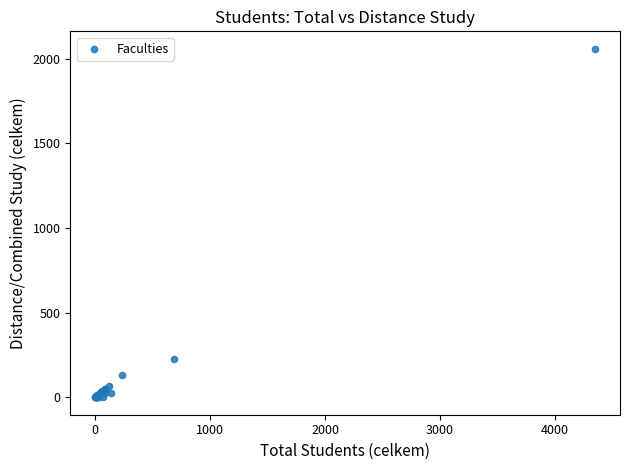

What Y value in the scatter plot is closest to 1029?

226